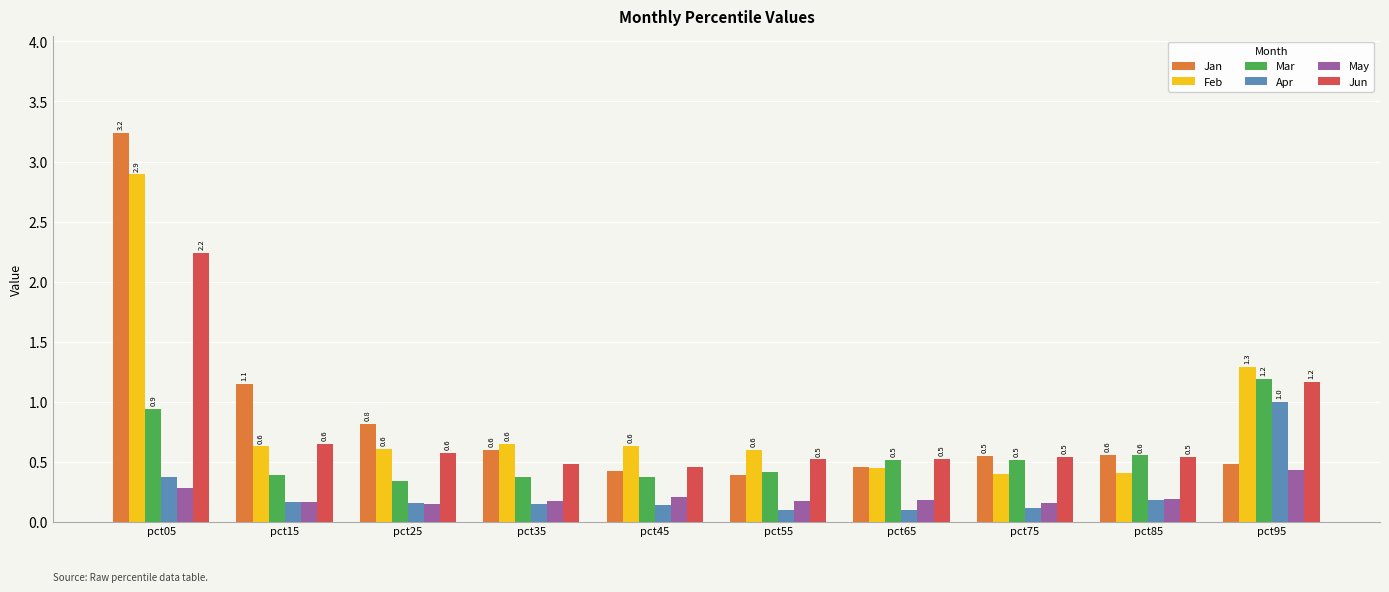

What are all the series names shown in the legend?

Jan, Feb, Mar, Apr, May, Jun